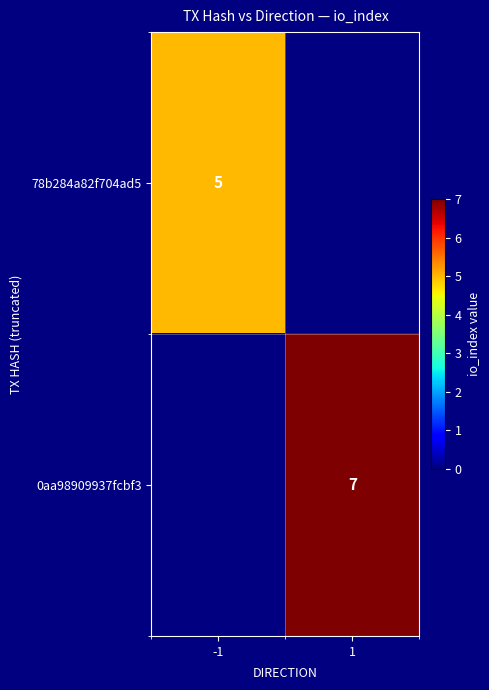

What is the maximum value shown in the chart?

7.0